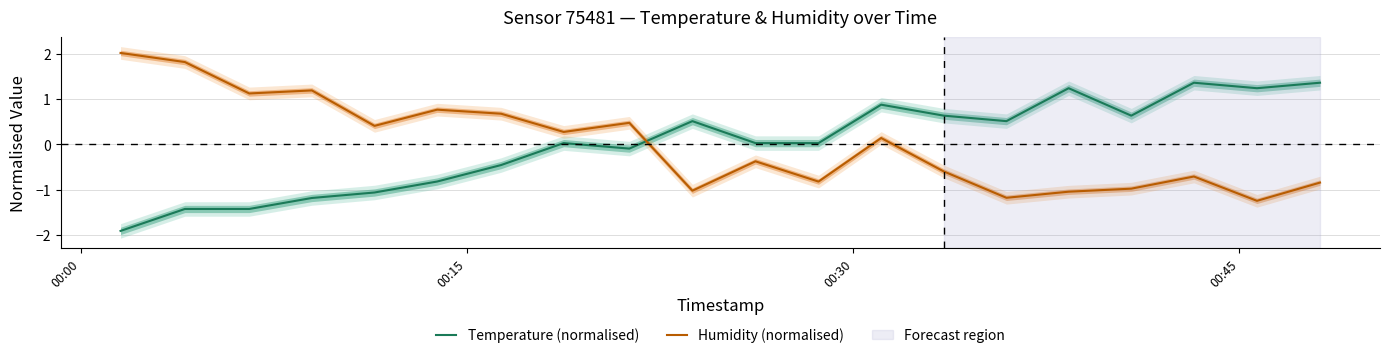

Reading left to right, what are all the values shown in this chart?

temperature: -1.9	-1.4	-1.4	-1.2	-1.1	-0.8	-0.5	0.0	-0.1	0.5	0.0	0.0	0.9	0.6	0.5	1.2	0.6	1.4	1.2	1.4
humidity: 2.0	1.8	1.1	1.2	0.4	0.8	0.7	0.3	0.5	-1.0	-0.4	-0.8	0.1	-0.6	-1.2	-1.0	-1.0	-0.7	-1.2	-0.8